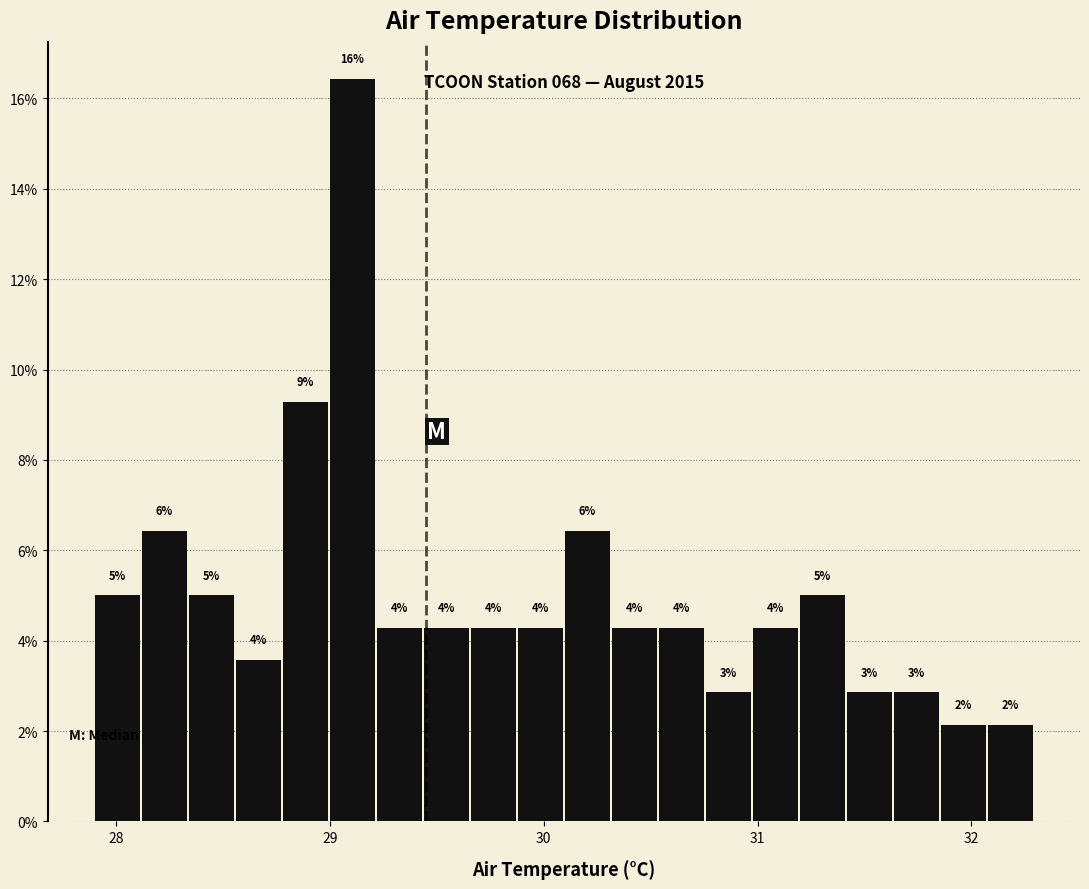

Around what value on the x-axis is the tallest bar? Give the approximate position of its centre, as read against the axis.

29.1